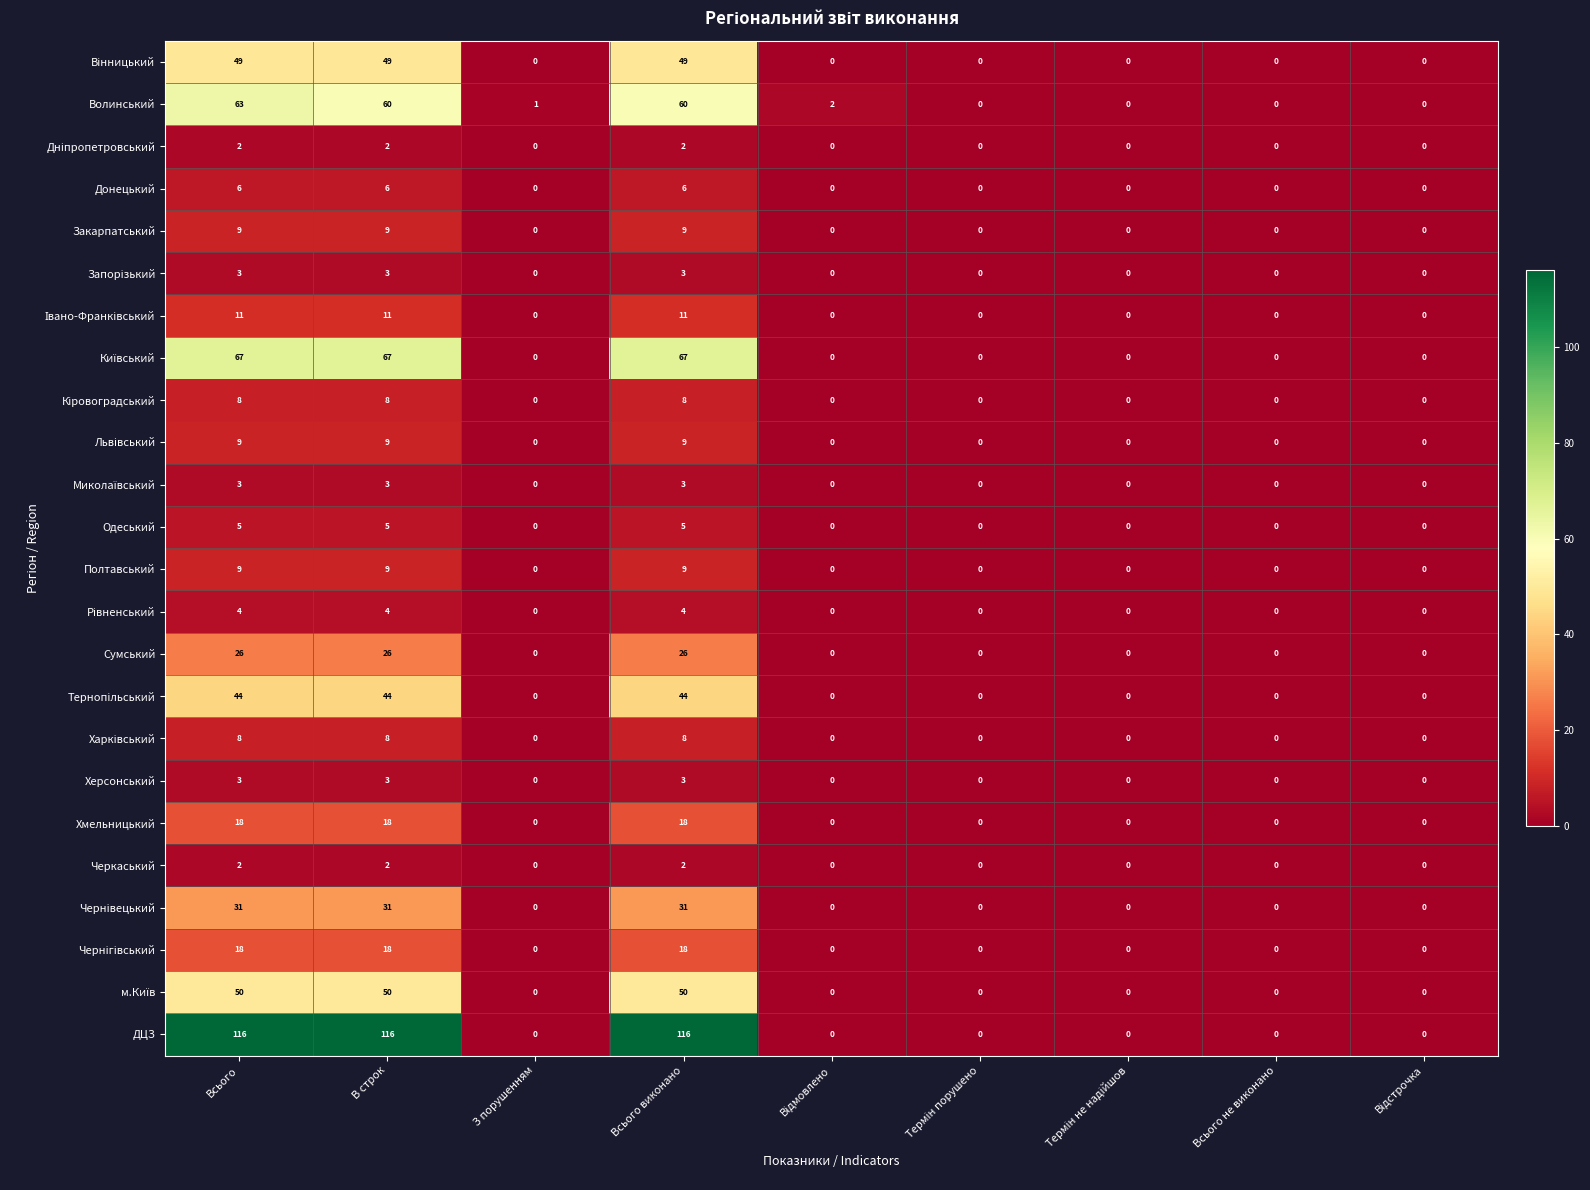

Which series has the widest spread of values?

ДЦЗ